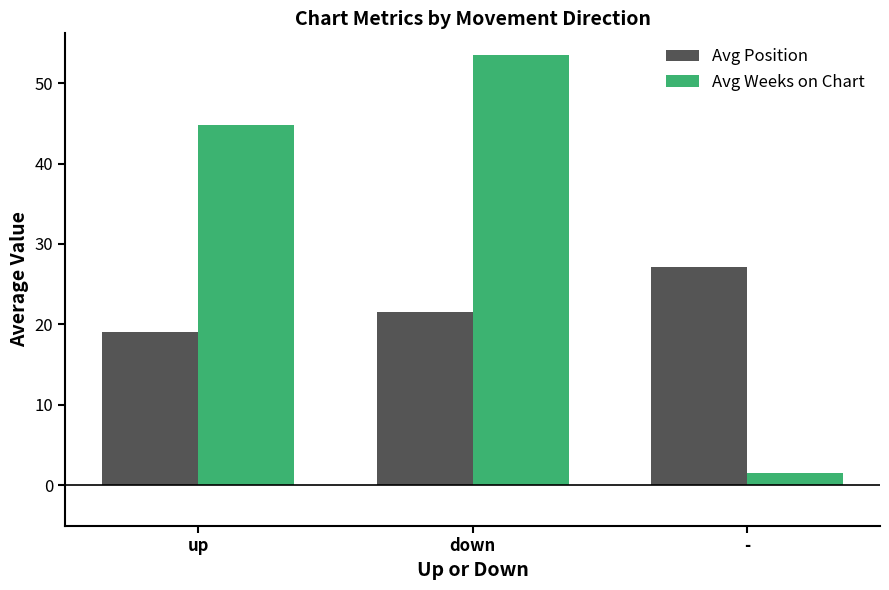

The value of Avg Position at down is 21.6. True or false?

True